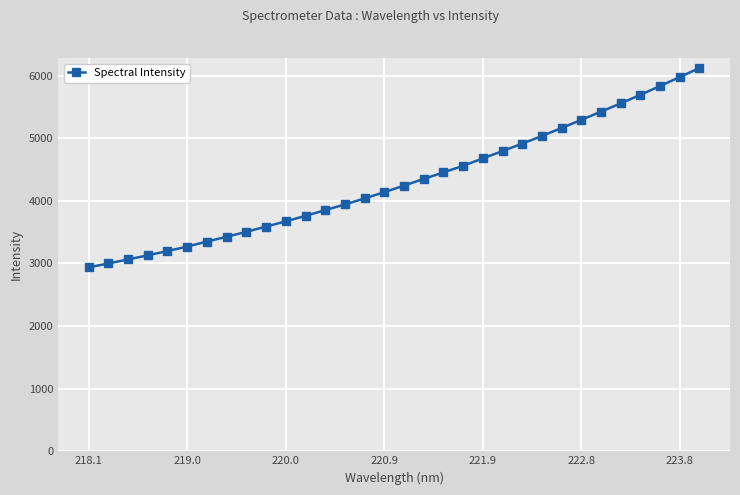

What is the average value?

4310.8